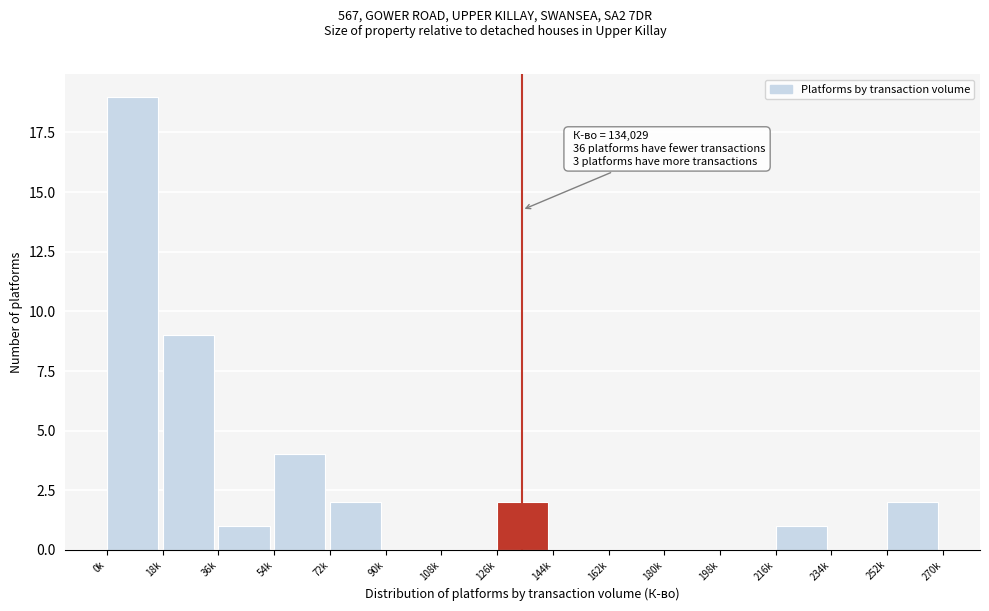

Reading left to right, list all the values displayed in this chart.

0k=19	18k=9	36k=1	54k=4	72k=2	90k=0	108k=0	126k=2	144k=0	162k=0	180k=0	198k=0	216k=1	234k=0	252k=2